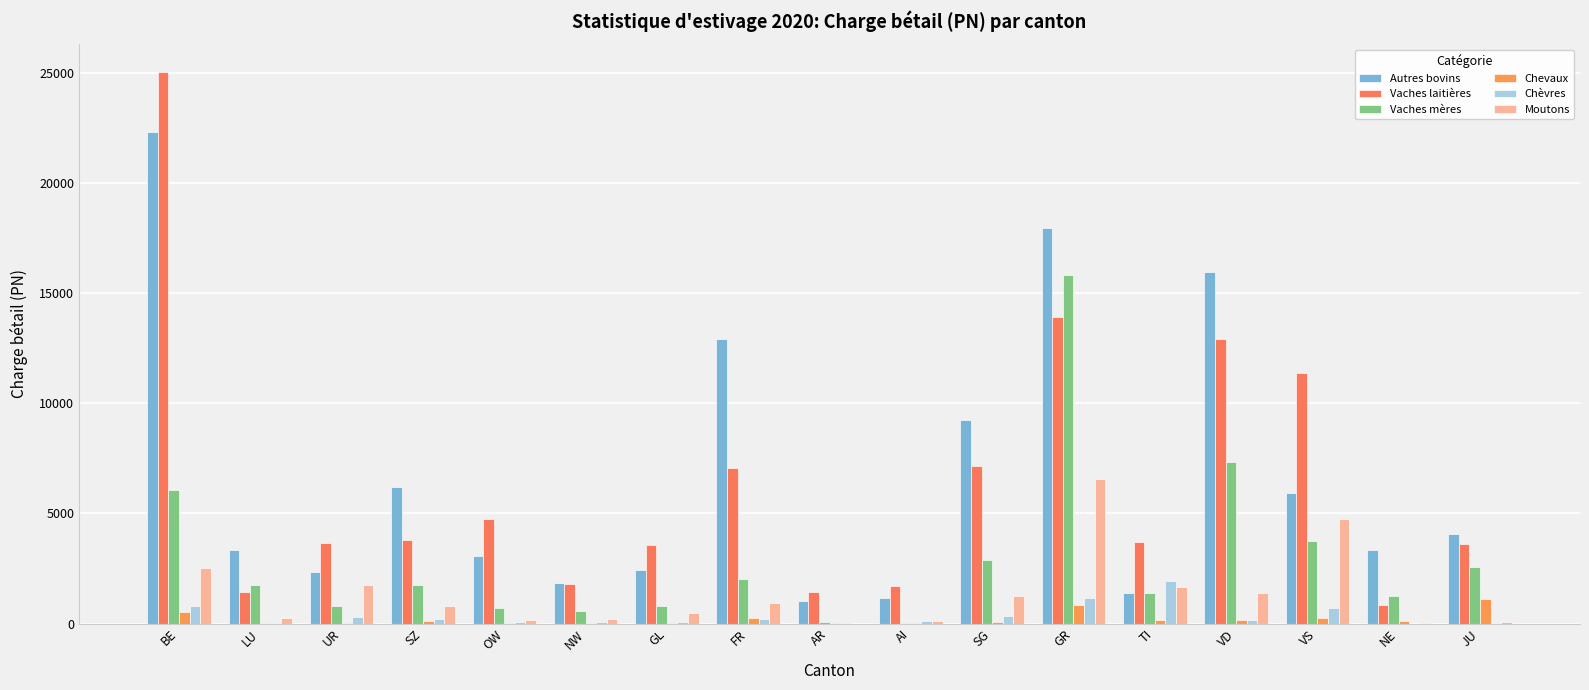

What is the approximate value of Vaches mères at VS?

3750.3